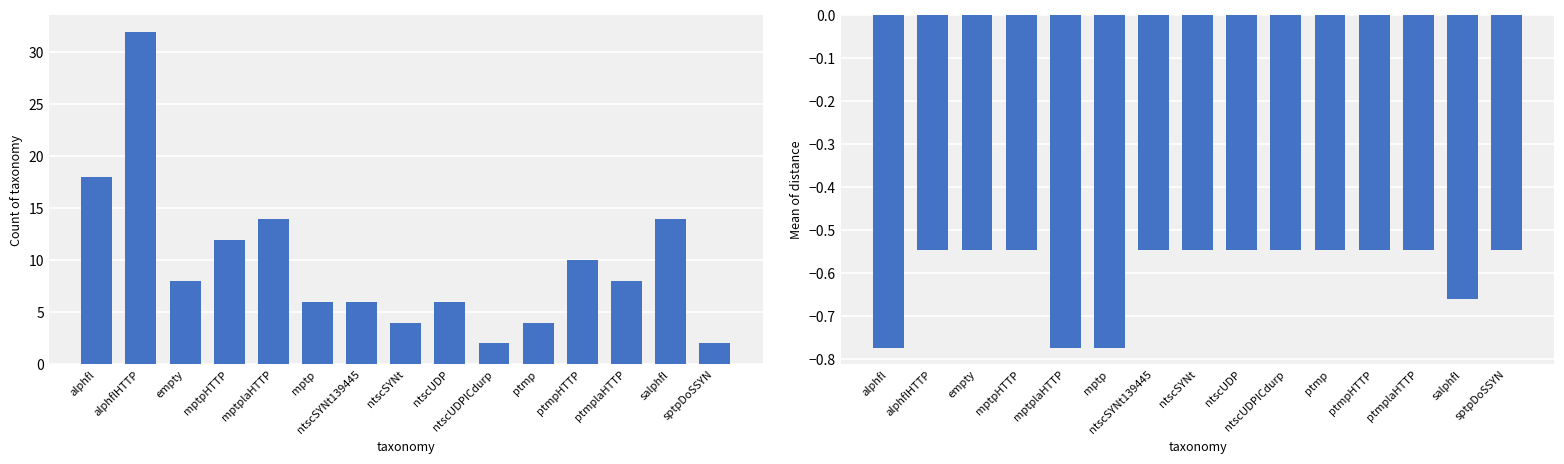

Is the value of count at mptp greater than the value of mean_distance at ntscSYNt?

Yes